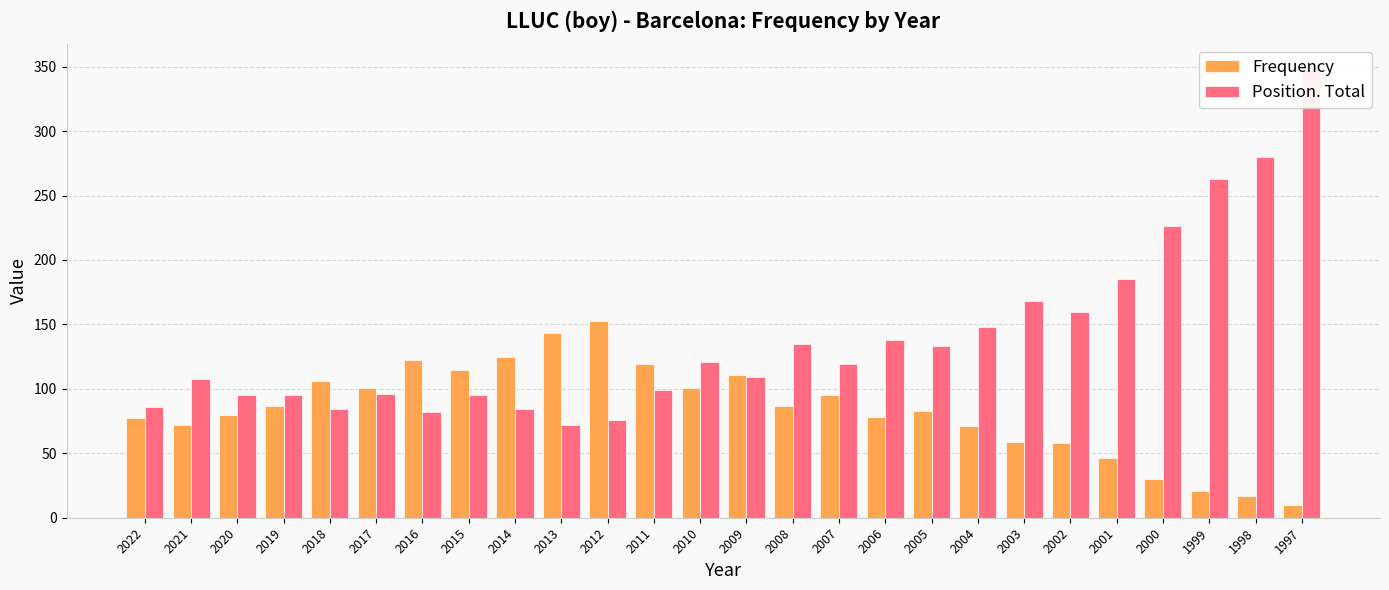

Rank the categories by Frequency value from highest to lowest.

2012, 2013, 2014, 2016, 2011, 2015, 2009, 2018, 2017, 2010, 2007, 2019, 2008, 2005, 2020, 2006, 2022, 2021, 2004, 2003, 2002, 2001, 2000, 1999, 1998, 1997